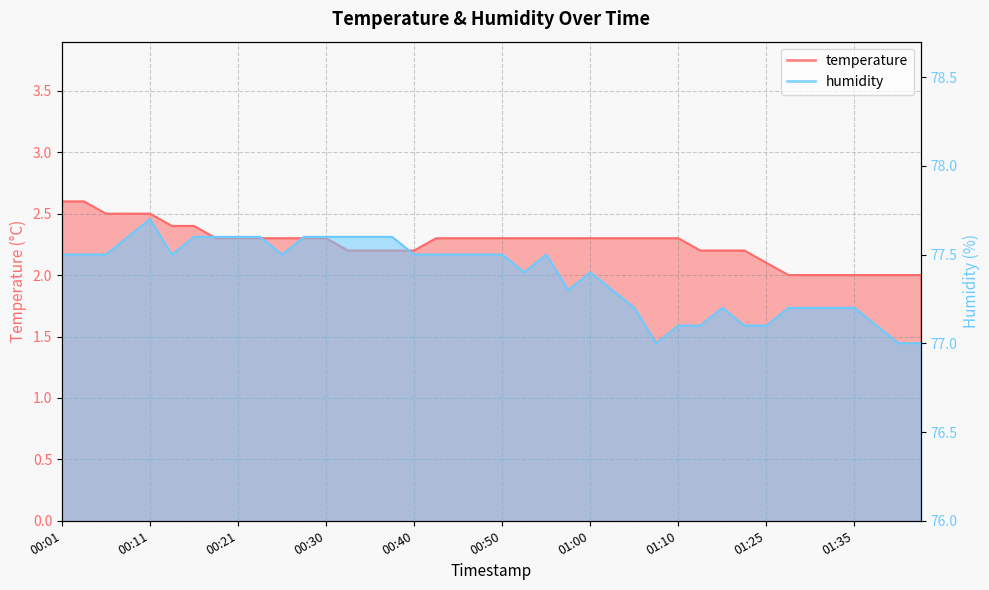

Reading left to right, transcribe all the data shown in this chart.

temperature: 2.6	2.6	2.5	2.5	2.5	2.4	2.4	2.3	2.3	2.3	2.3	2.3	2.3	2.2	2.2	2.2	2.2	2.3	2.3	2.3	2.3	2.3	2.3	2.3	2.3	2.3	2.3	2.3	2.3	2.2	2.2	2.2	2.1	2.0	2.0	2.0	2.0	2.0	2.0	2.0
humidity: 77.5	77.5	77.5	77.6	77.7	77.5	77.6	77.6	77.6	77.6	77.5	77.6	77.6	77.6	77.6	77.6	77.5	77.5	77.5	77.5	77.5	77.4	77.5	77.3	77.4	77.3	77.2	77.0	77.1	77.1	77.2	77.1	77.1	77.2	77.2	77.2	77.2	77.1	77.0	77.0